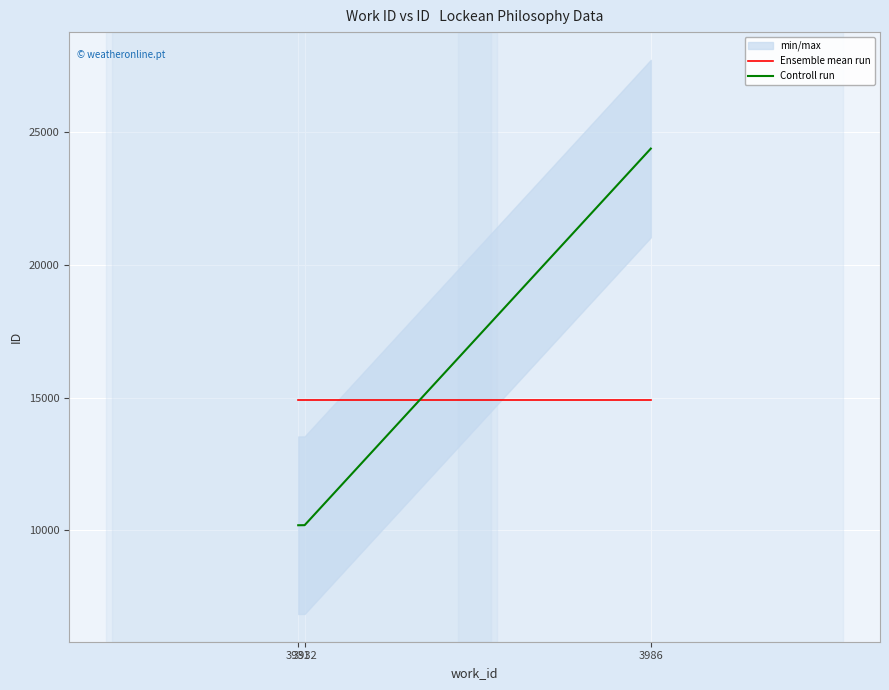

What is the value of the Controll run point at the 3rd from the left?

24371